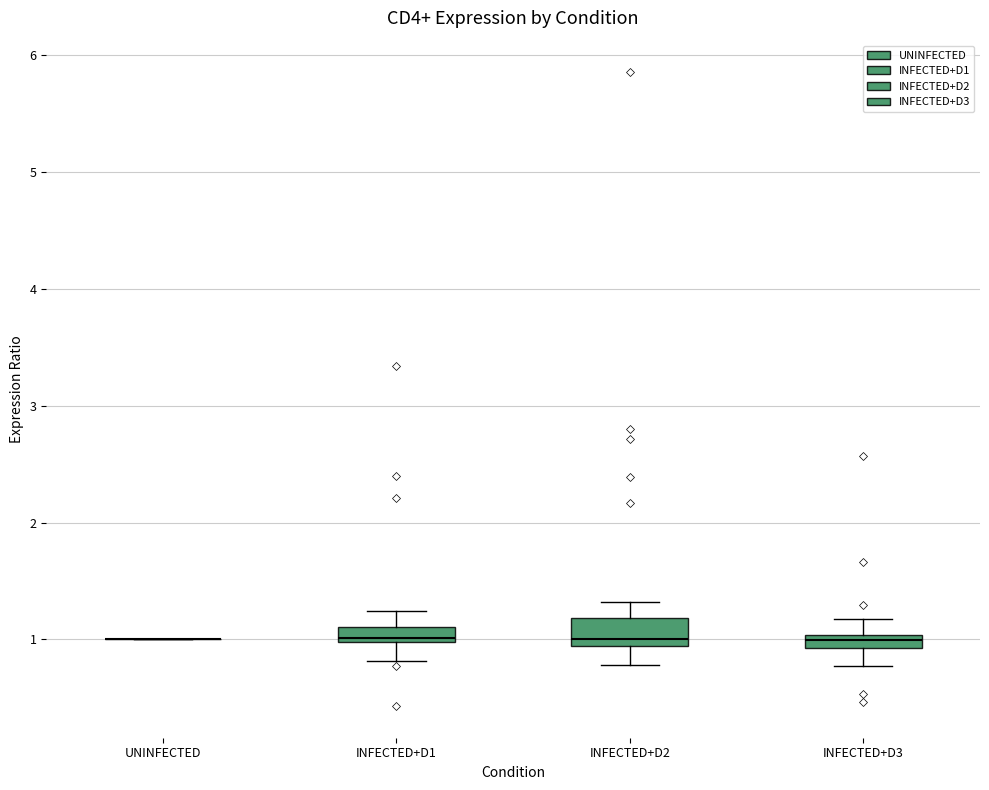

Where is the lower edge of the box for INFECTED+D3 on the y-axis? The values are not printed on the chart, so give them approximately, as read against the axis.

0.9